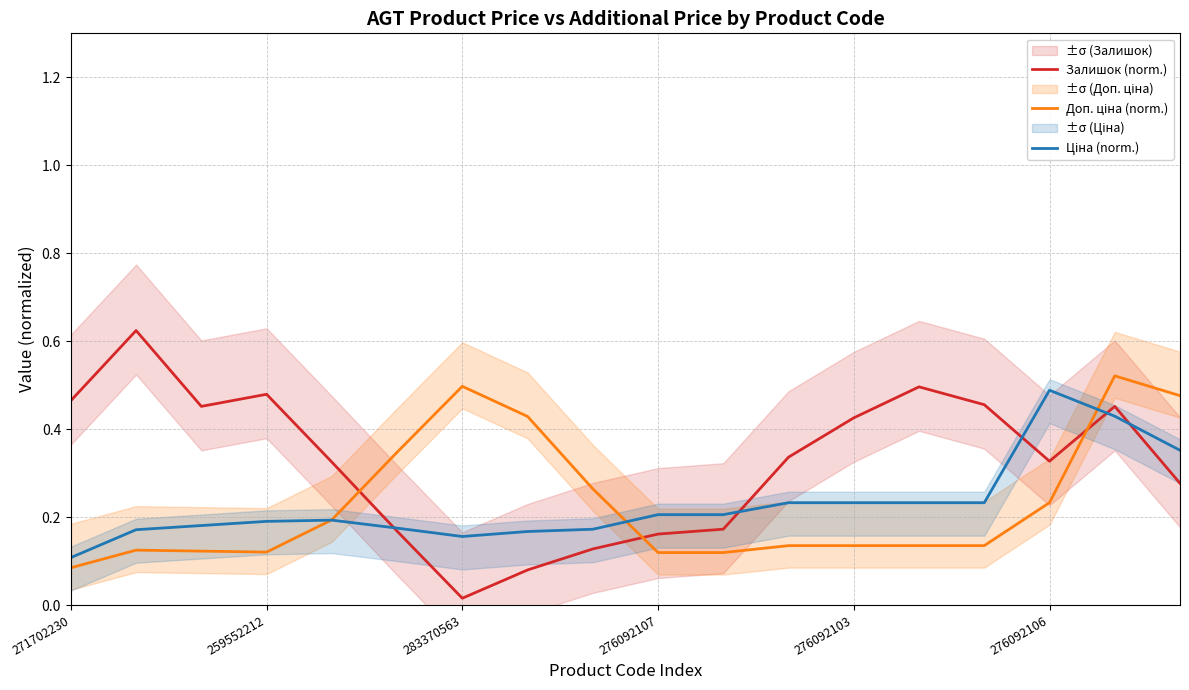

Is it true that Залишок (norm.) equals 0.2 at 276092107?

True